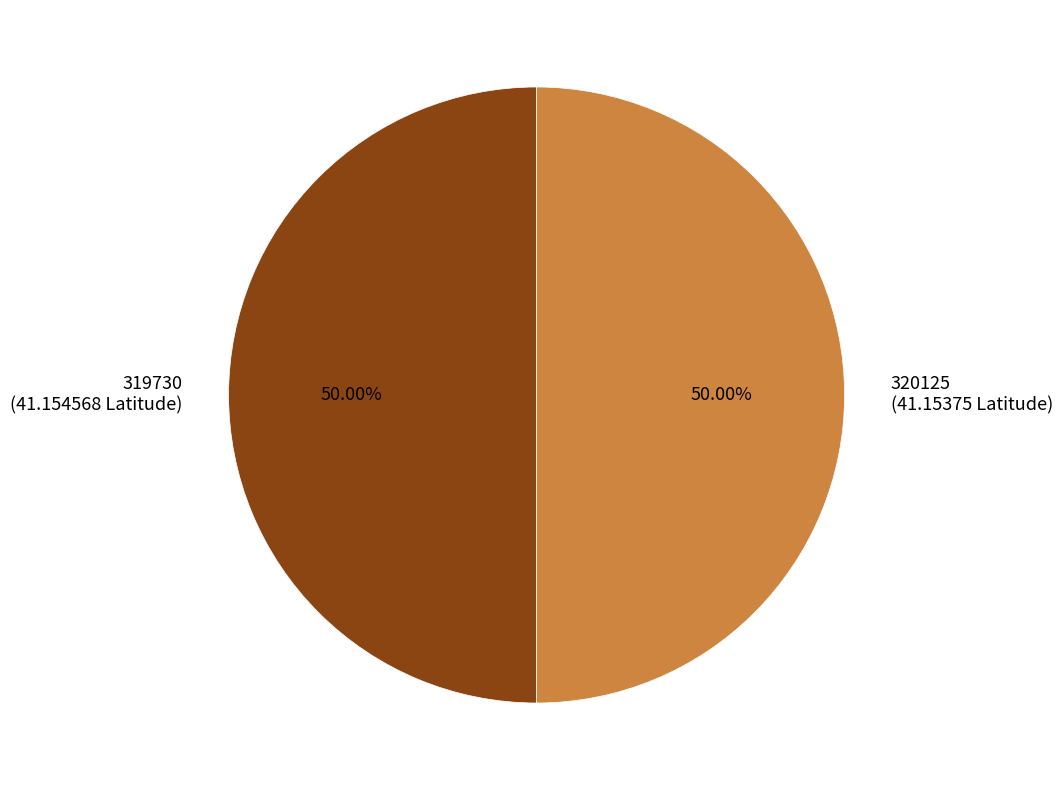

What is the ratio of the value at 319730 (41.154568 Latitude) to the value at 320125 (41.15375 Latitude)?

1.0